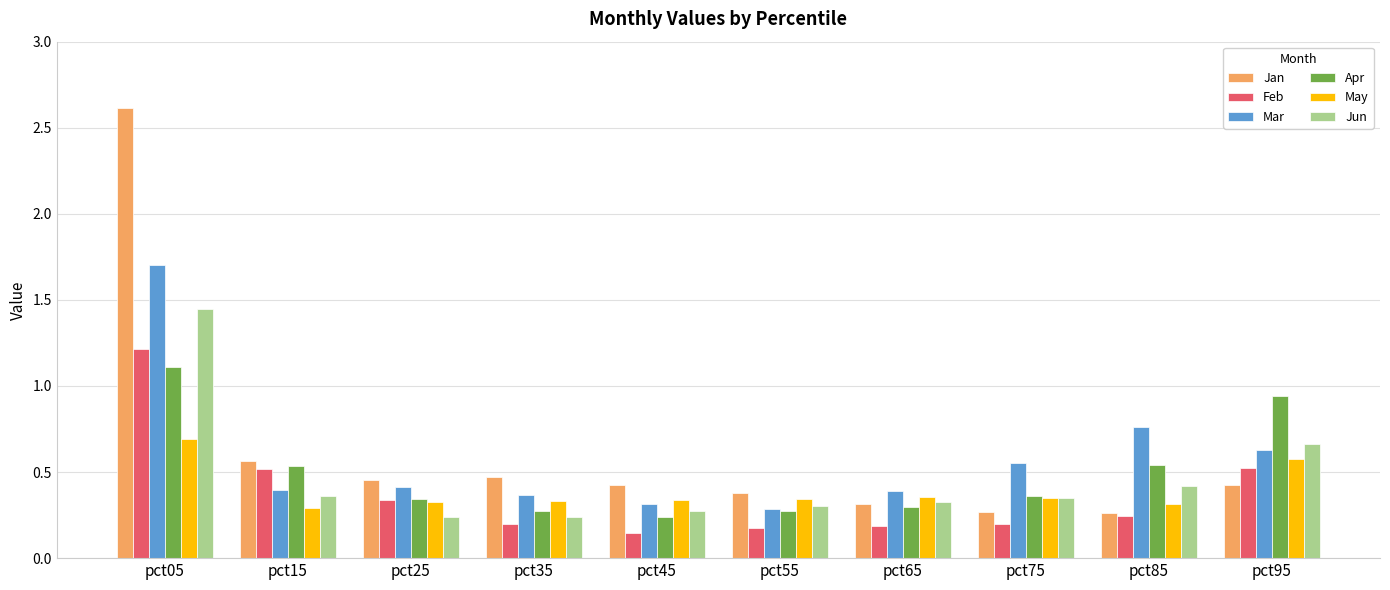

Which series has the largest range (max minus min)?

Jan